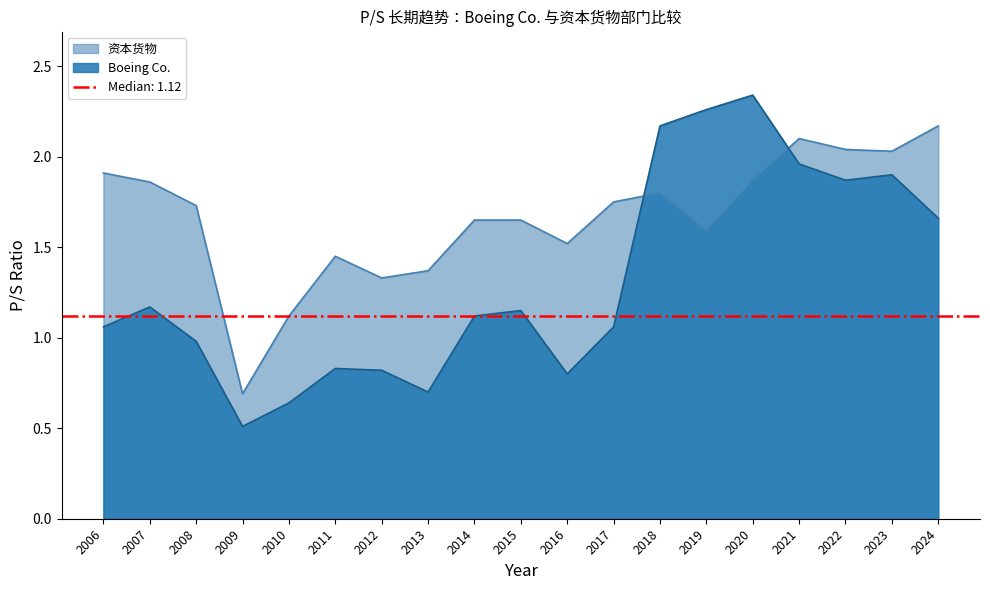

At 2006, list the series in order from largest to smallest.

资本货物, Boeing Co.